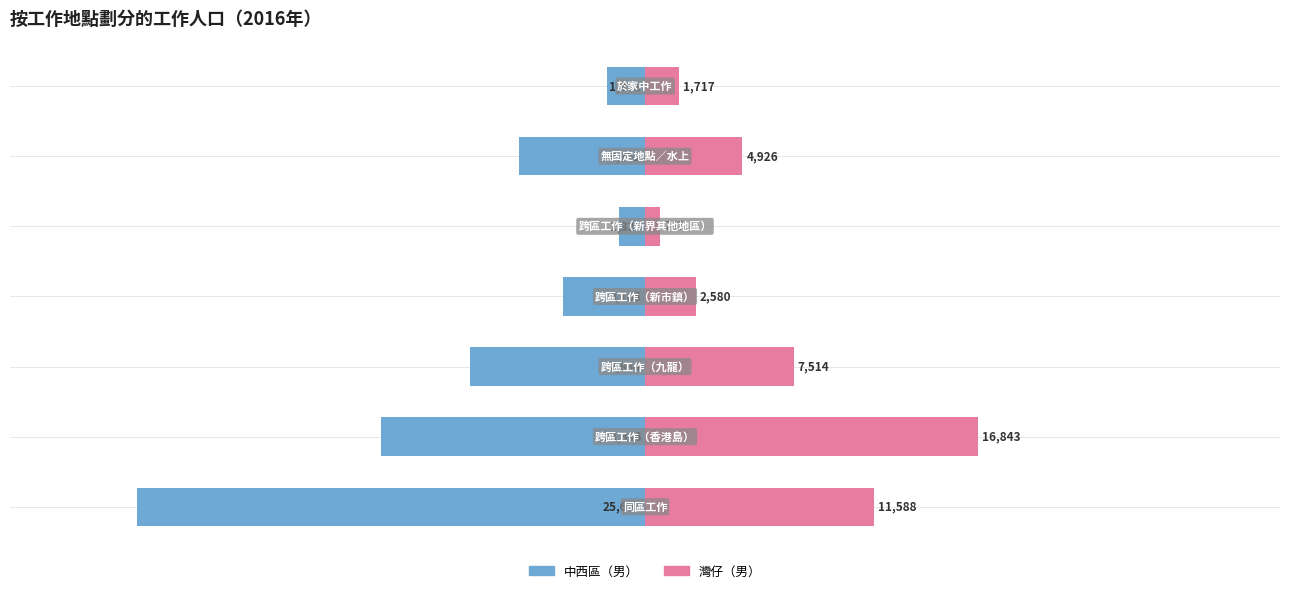

True or false: 中西區（男） has a value of -25698 at 0.

True